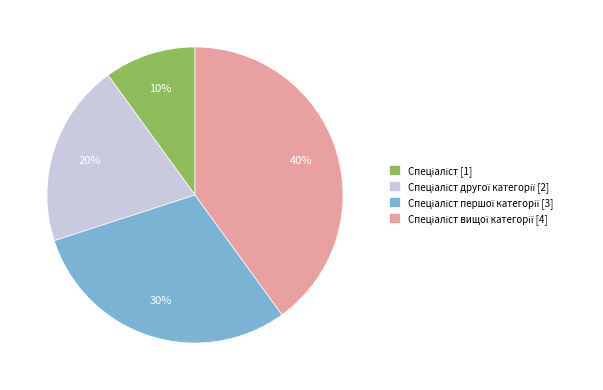

To the nearest percent, what is the difference between the largest and smallest slice percentages?

30%